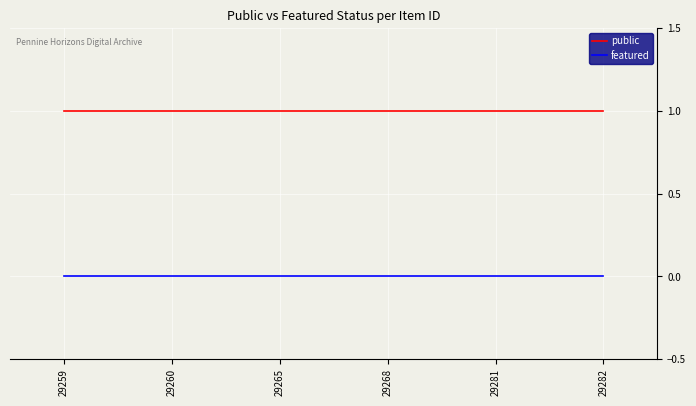

The featured series shows 0 at 29259. True or false?

True